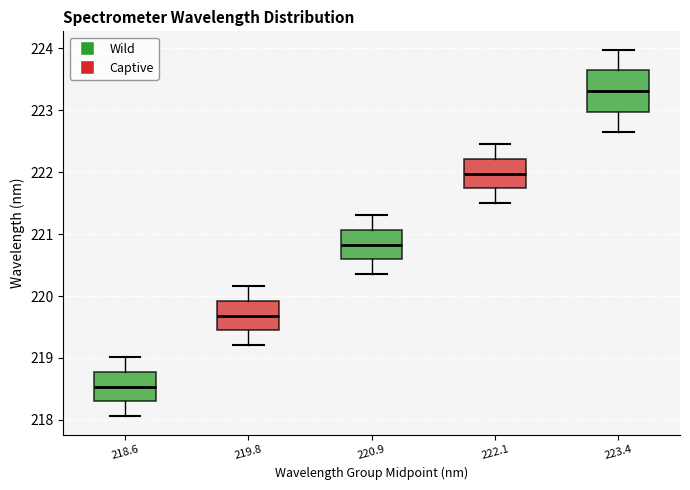

Which box's median line is the highest?

223.4